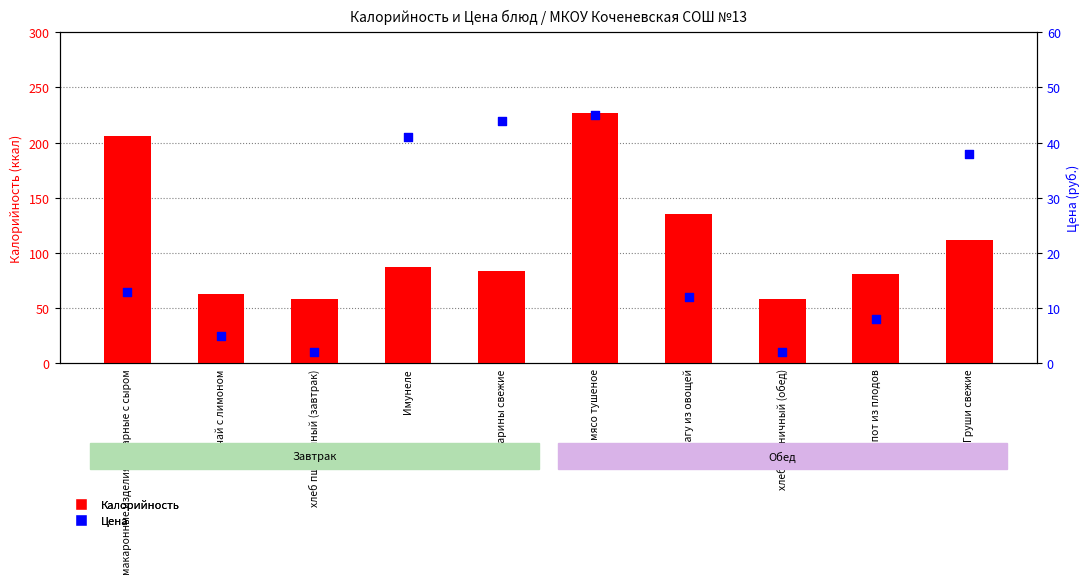

At which category is the sum across all series the highest?

мясо тушеное